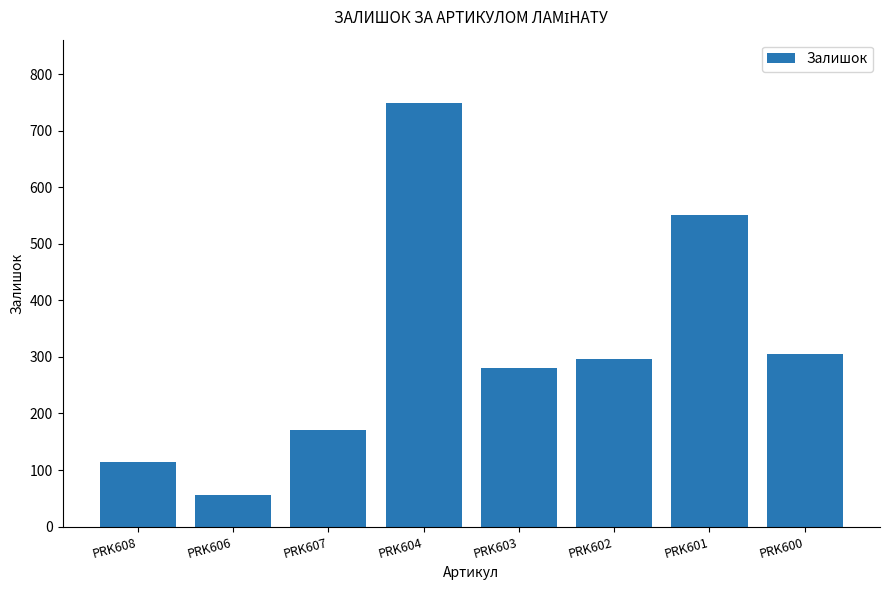

Approximately how many times larger is the value at PRK600 compared to PRK606?

5.4